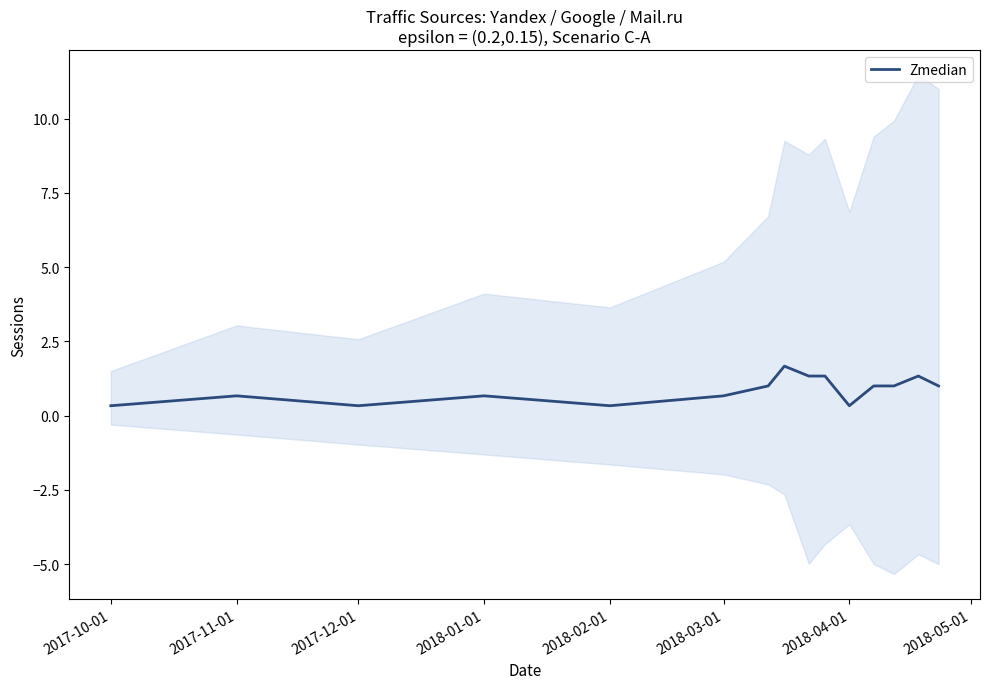

How many interior local peaks (higher than both neighbors) does the data have?

4